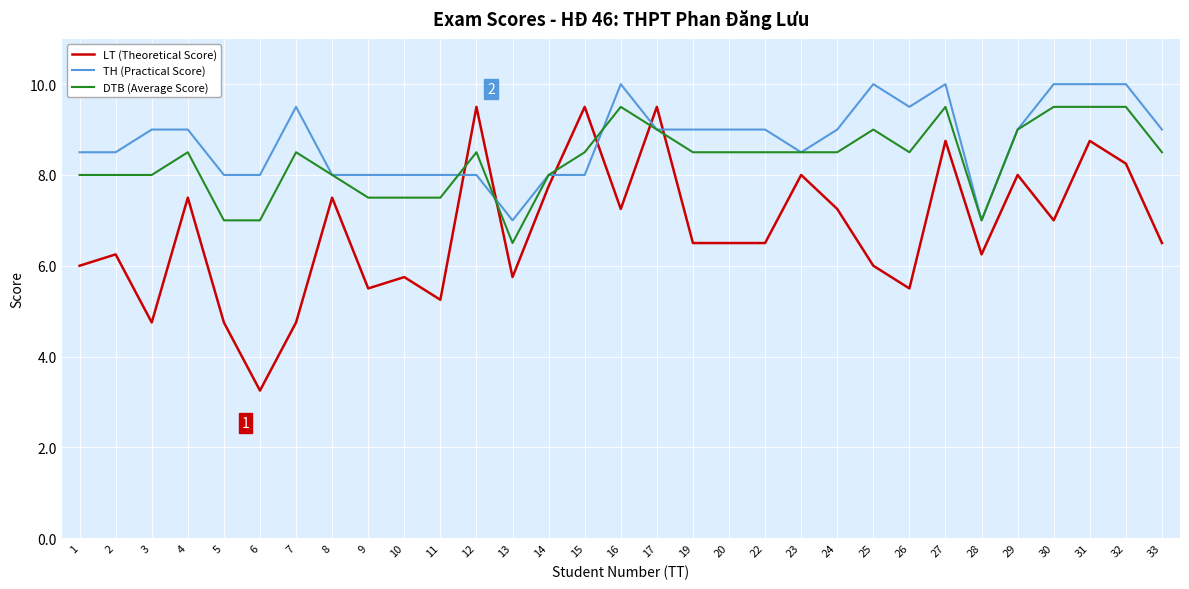

True or false: TH (Practical Score) and LT (Theoretical Score) cross at least once.

True